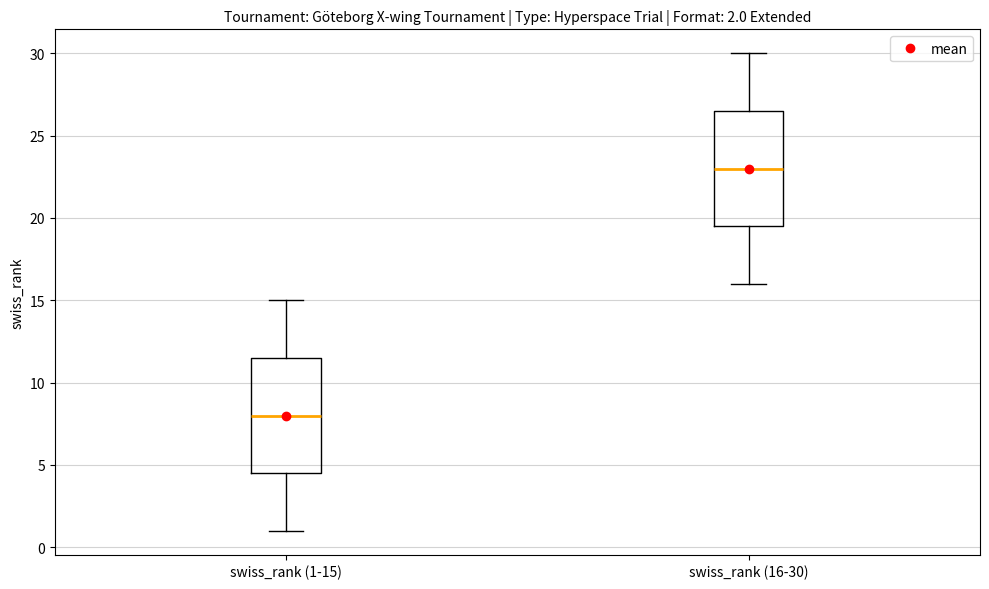

Which box has the lowest median line?

swiss_rank (1-15)